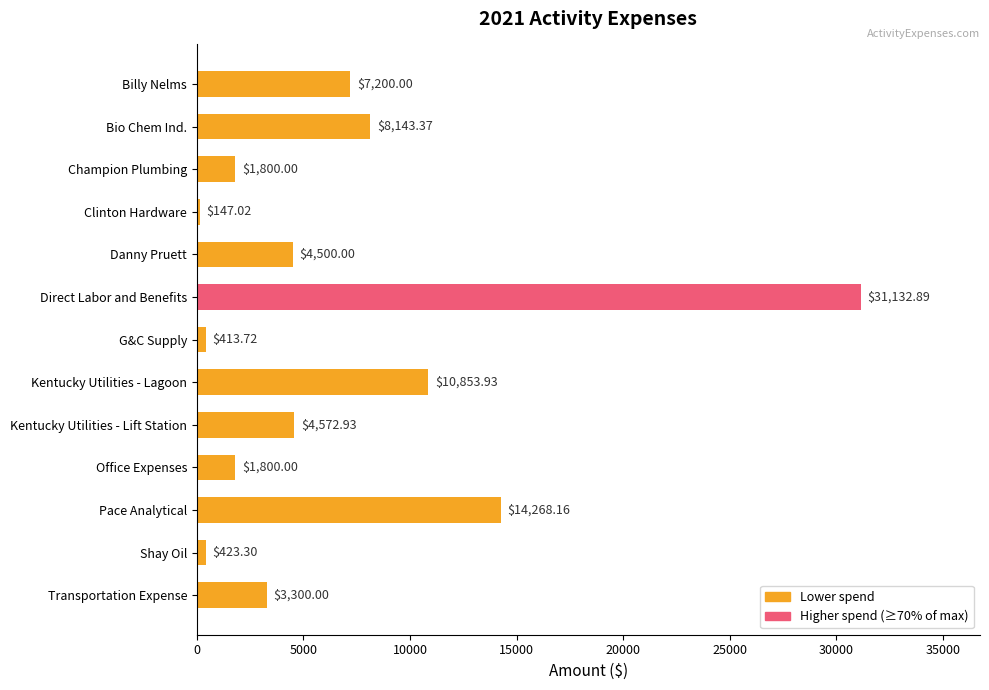

What is the label of the 8th bar from the top?

Kentucky Utilities - Lagoon